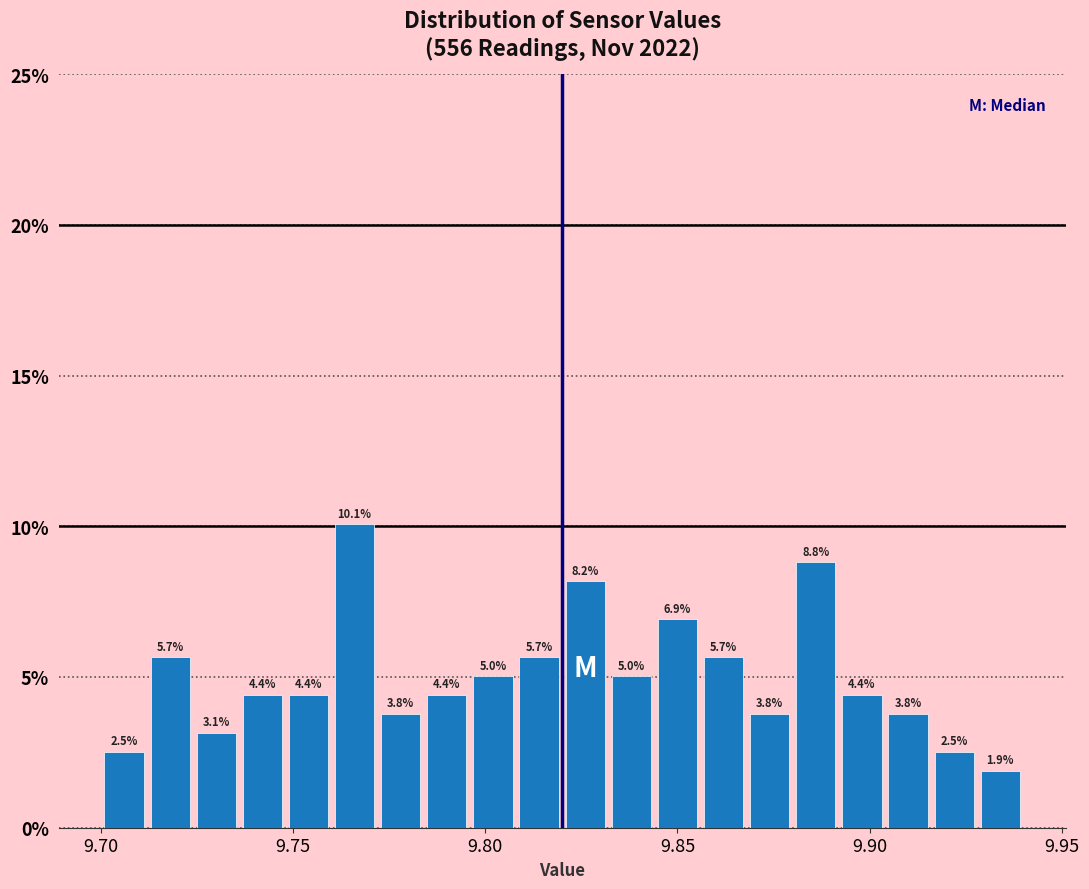

Around what value on the x-axis is the tallest bar? Give the approximate position of its centre, as read against the axis.

9.765